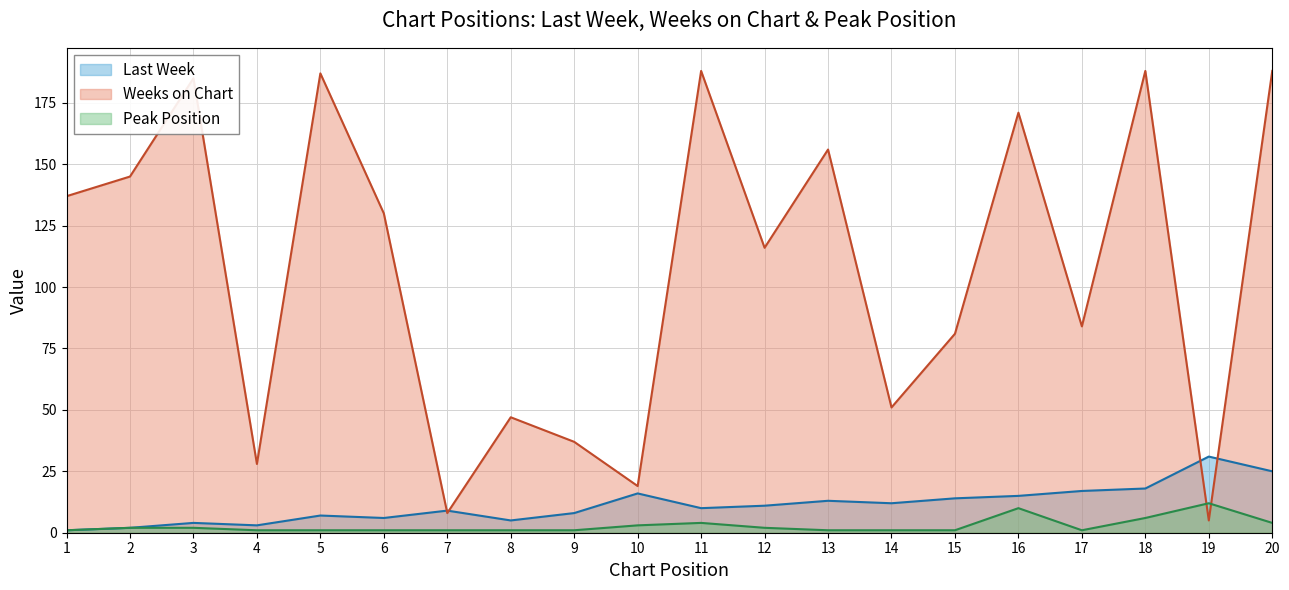

What is the minimum value shown in the chart?

1